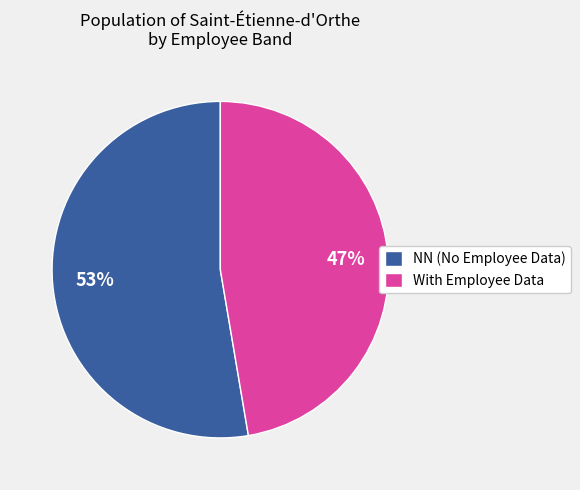

To the nearest percent, what is the combined percentage of NN (No Employee Data) and With Employee Data?

100%